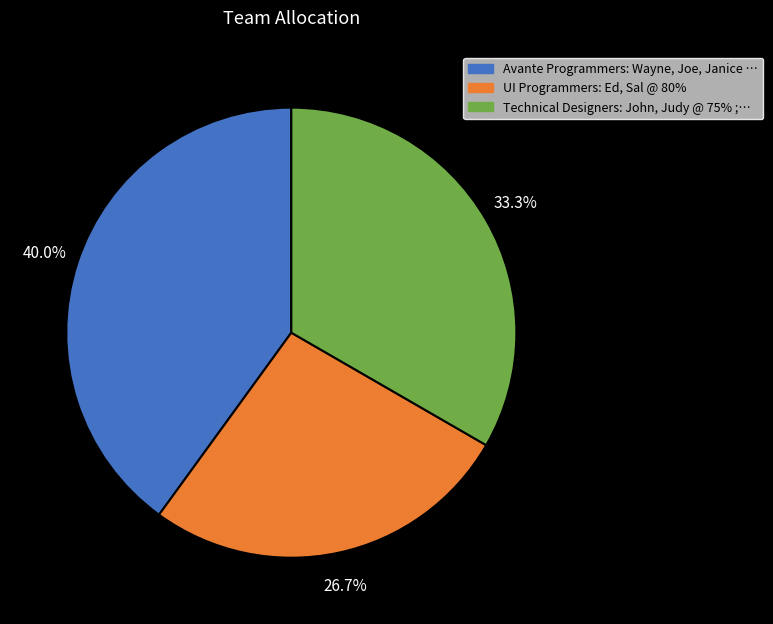

Approximately how many times larger is the value at Avante Programmers: Wayne, Joe, Janice compared to UI Programmers: Ed, Sal @ 80%?

1.5